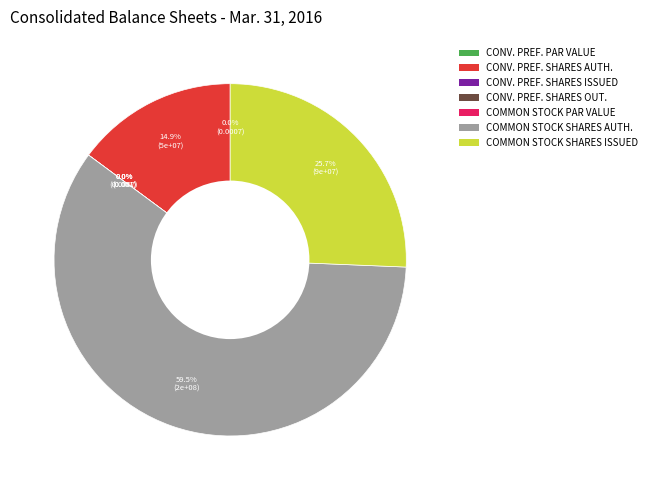

How many slices are in this pie chart?

7